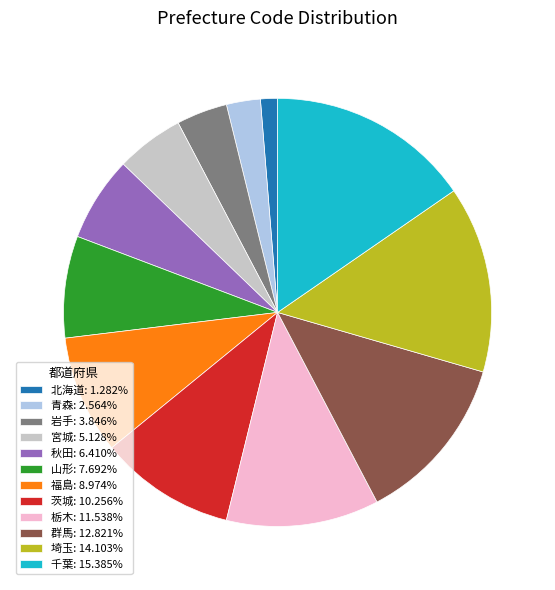

Does 千葉 represent more than half of the total?

No